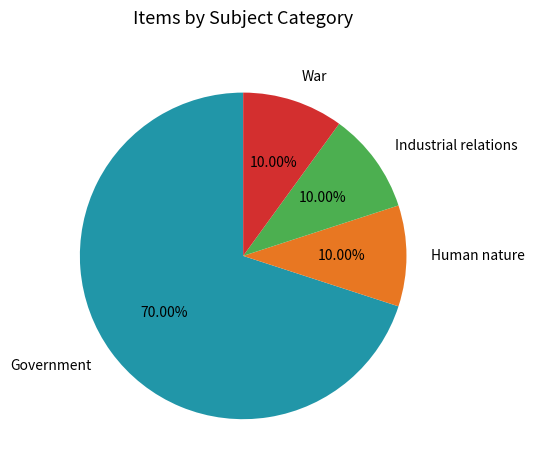

Which category has the biggest portion of the pie?

Government